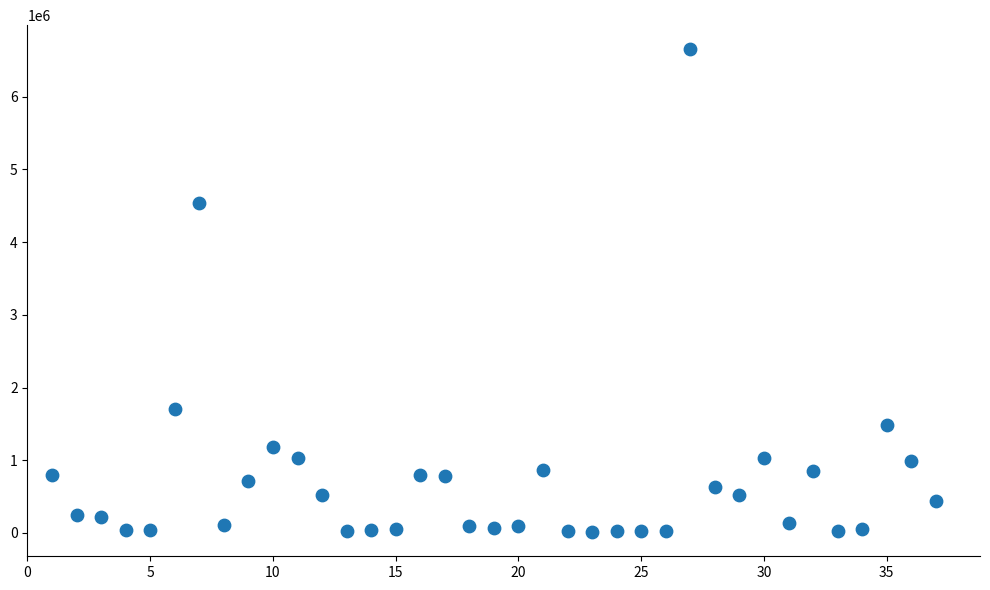

What Y value in the scatter plot is closest to 3331837?

4545000